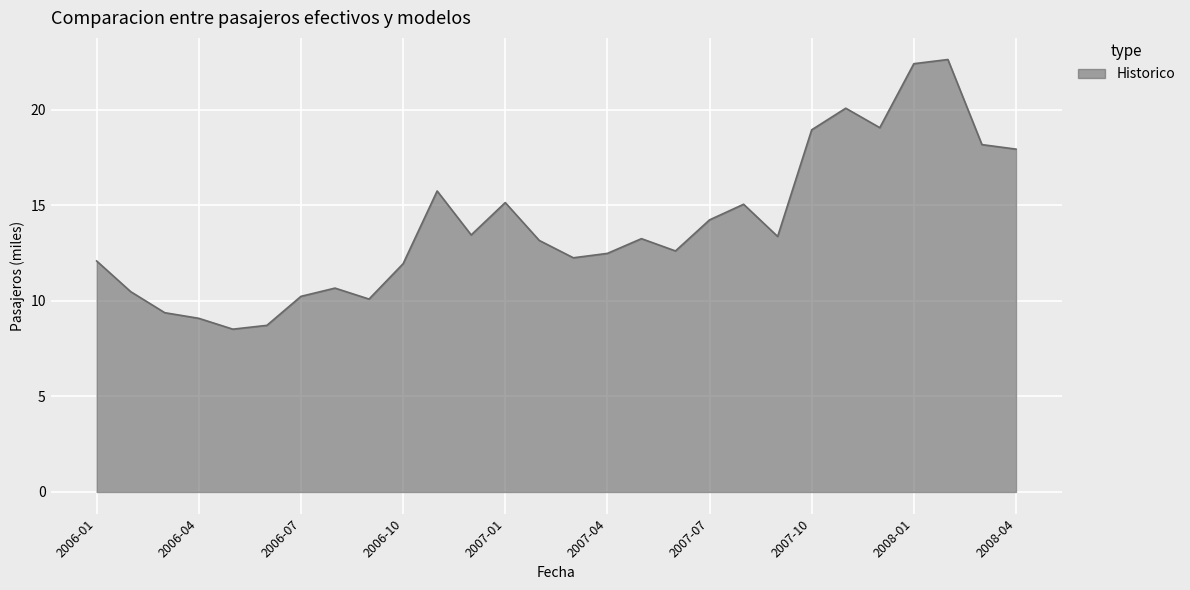

What is the difference between the maximum and minimum values?

14.1